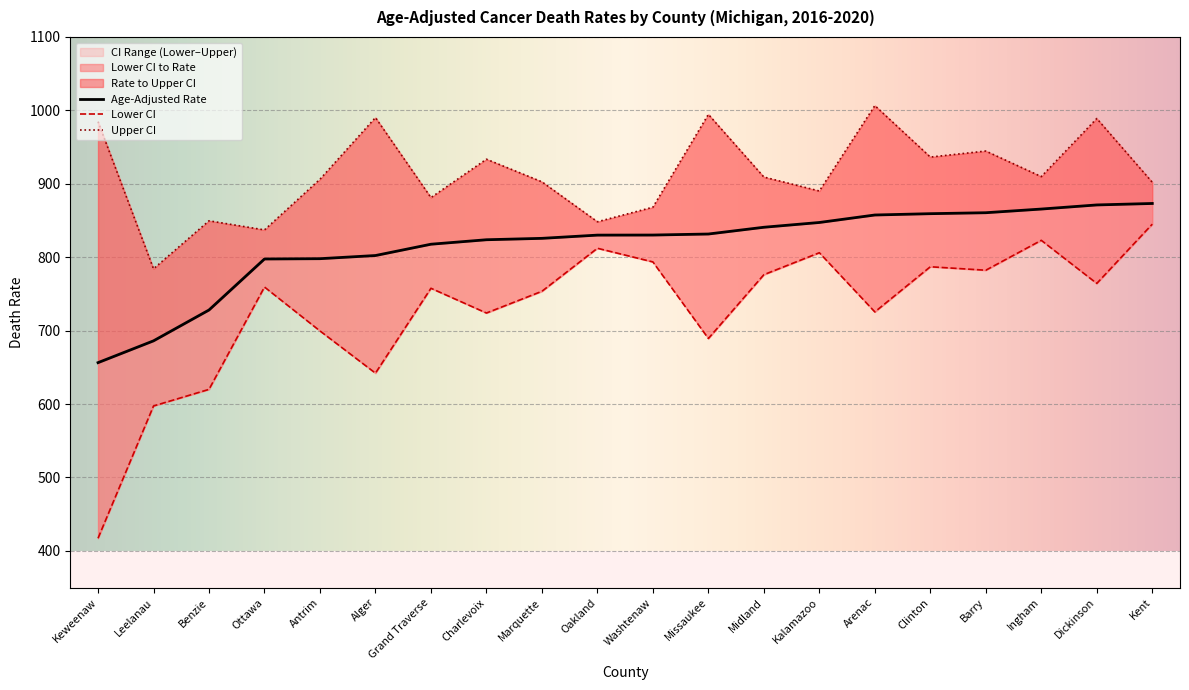

True or false: Age-Adjusted Rate and Lower CI cross at least once.

False